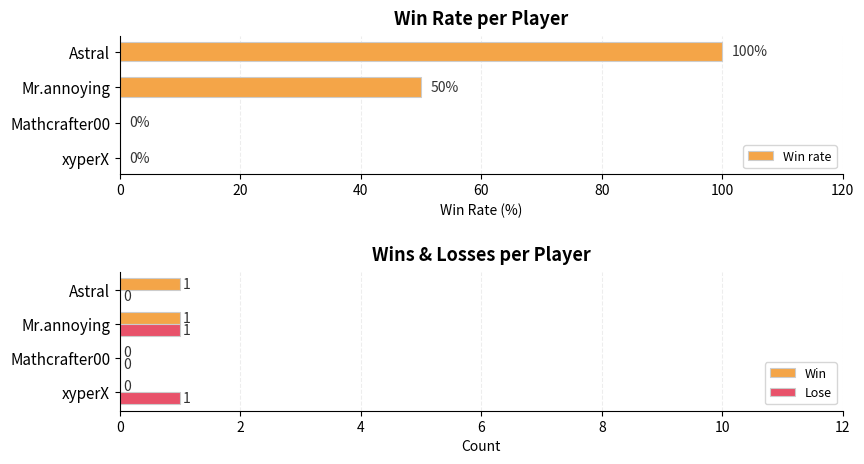

The Win series shows 2 at Mr.annoying. True or false?

False